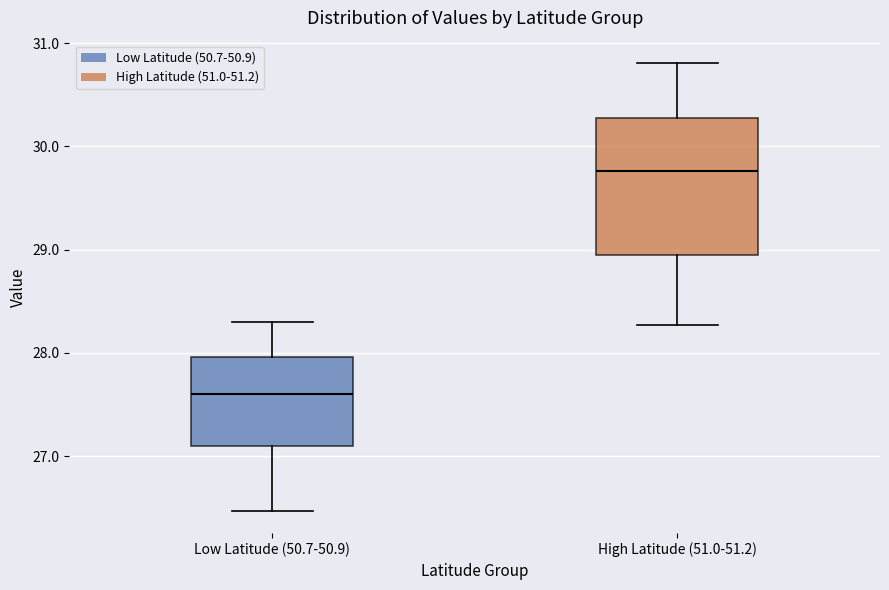

Which box has the lowest median line?

Low Latitude (50.7-50.9)